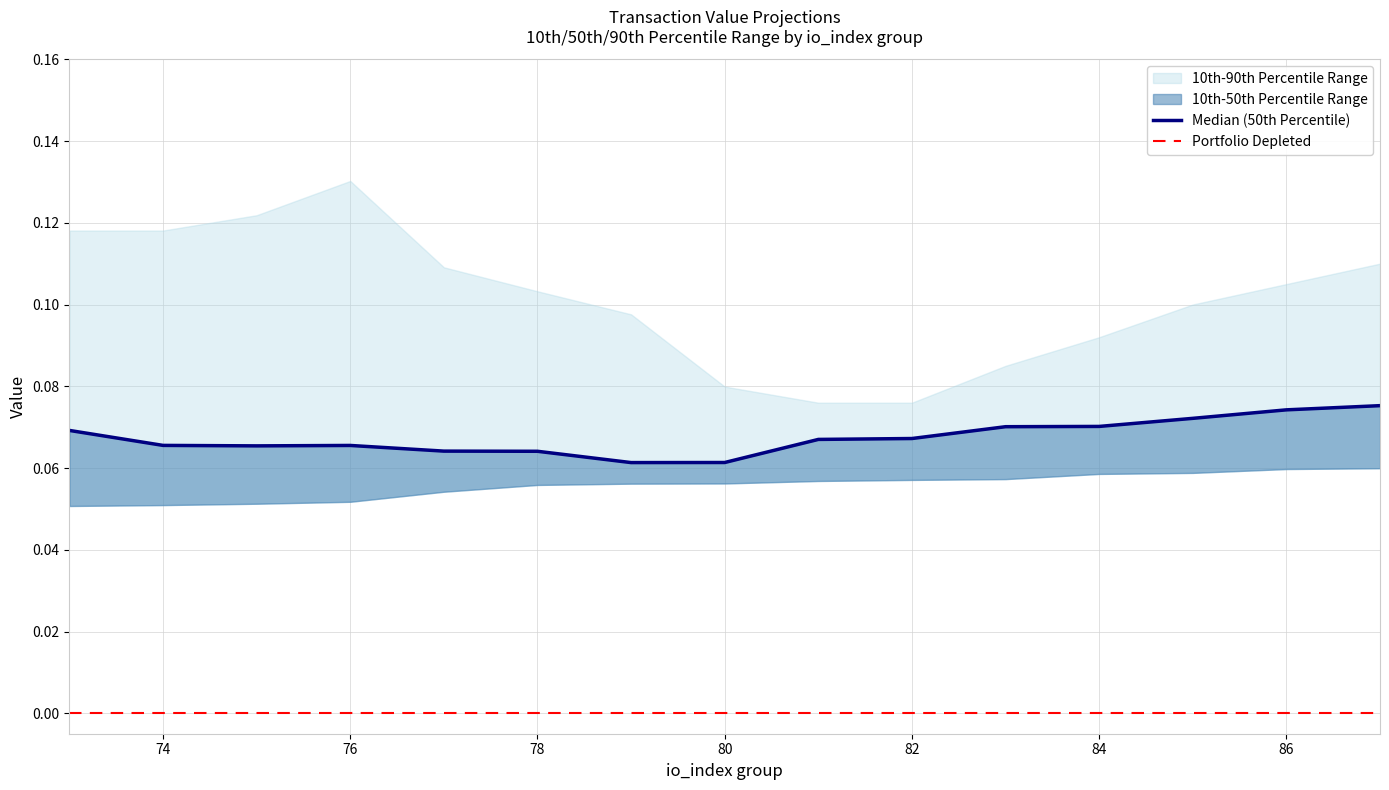

True or false: p10 and p50 cross at least once.

False